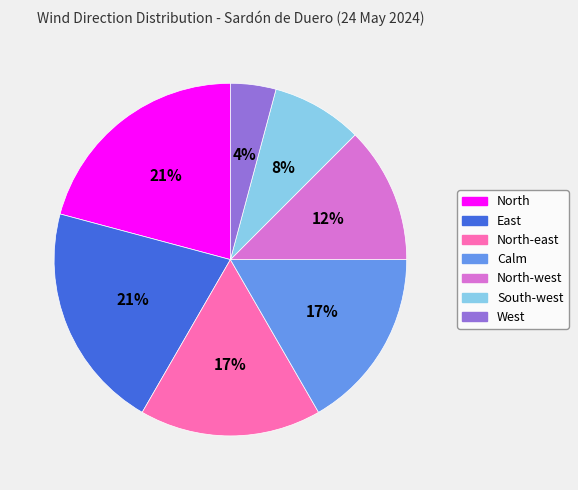

To the nearest percent, what is the difference between the largest and smallest slice percentages?

17%